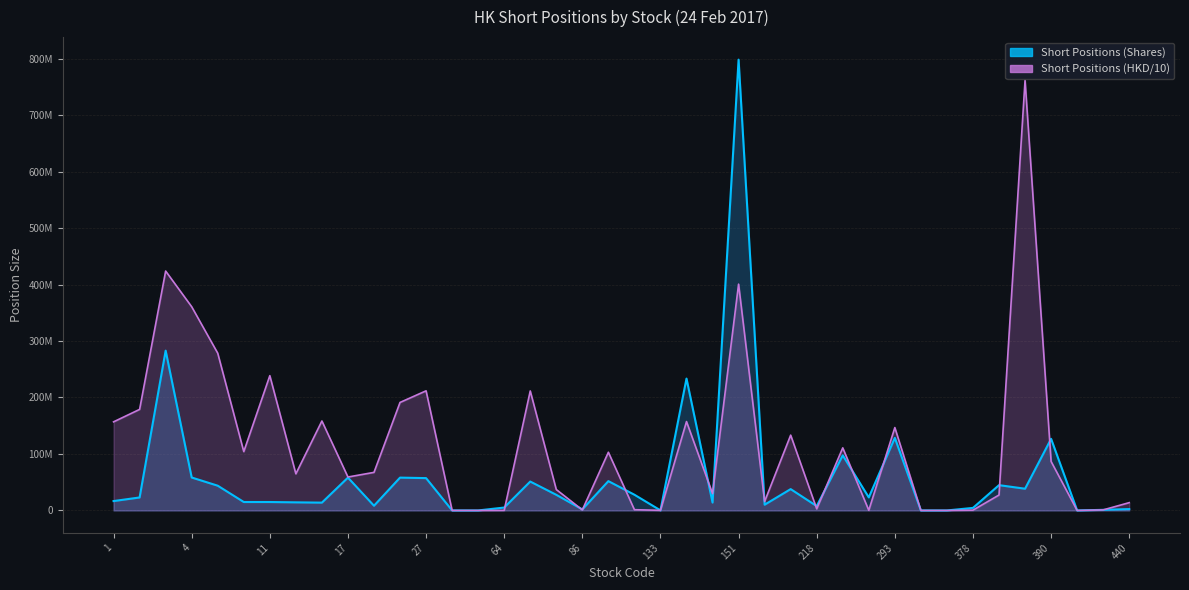

After their last crossing, which series has the higher values: Short Positions (HKD) or Short Positions (Shares)?

Short Positions (HKD)